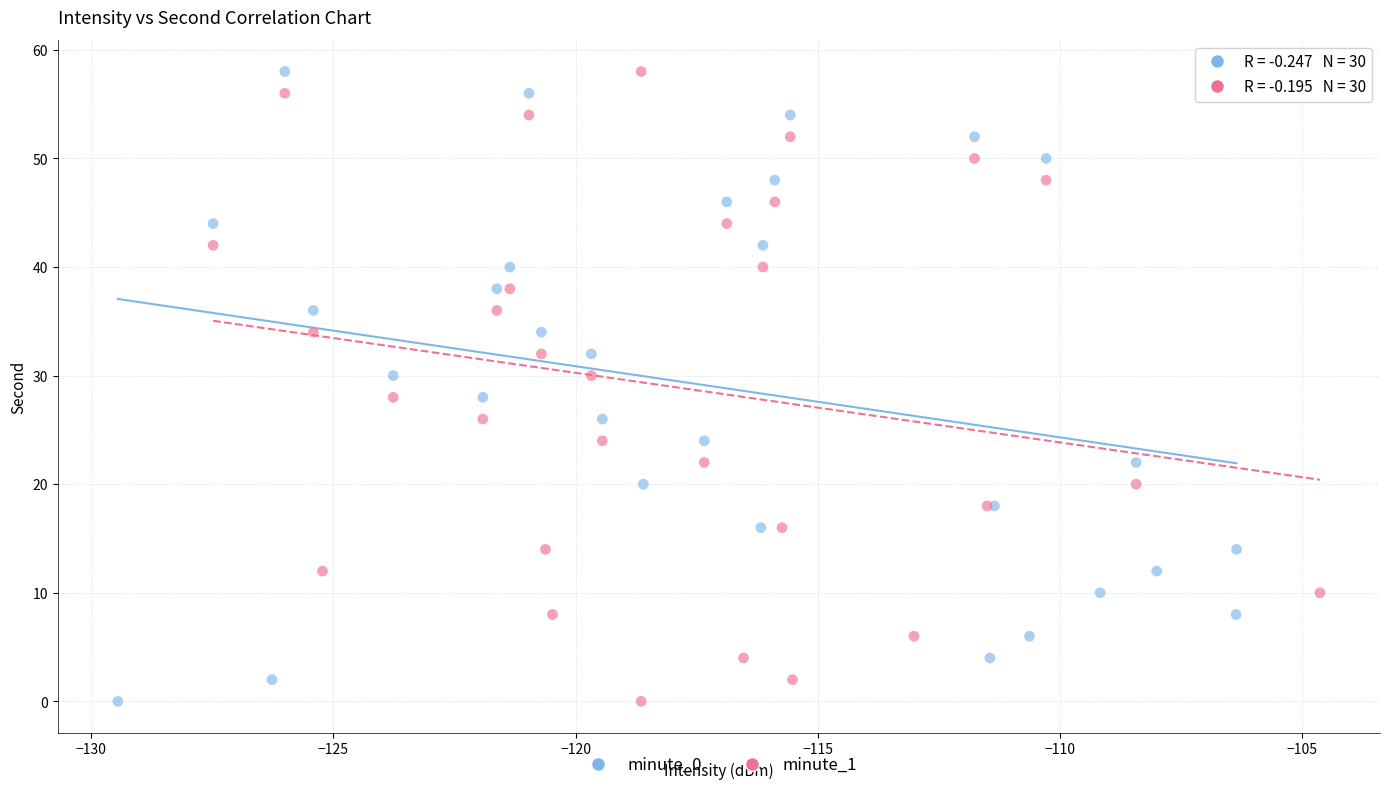

What are all the series names shown in the legend?

minute_0, minute_1